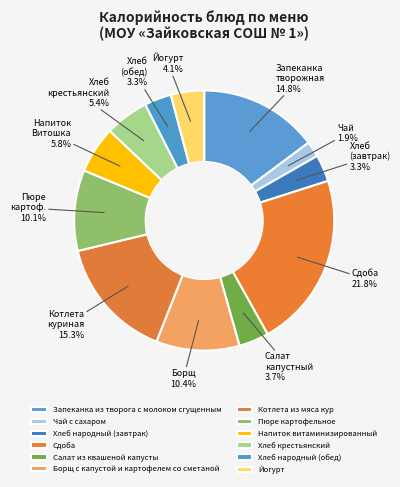

To the nearest percent, what percentage of the pie is Запеканка из творога с молоком сгущенным?

15%